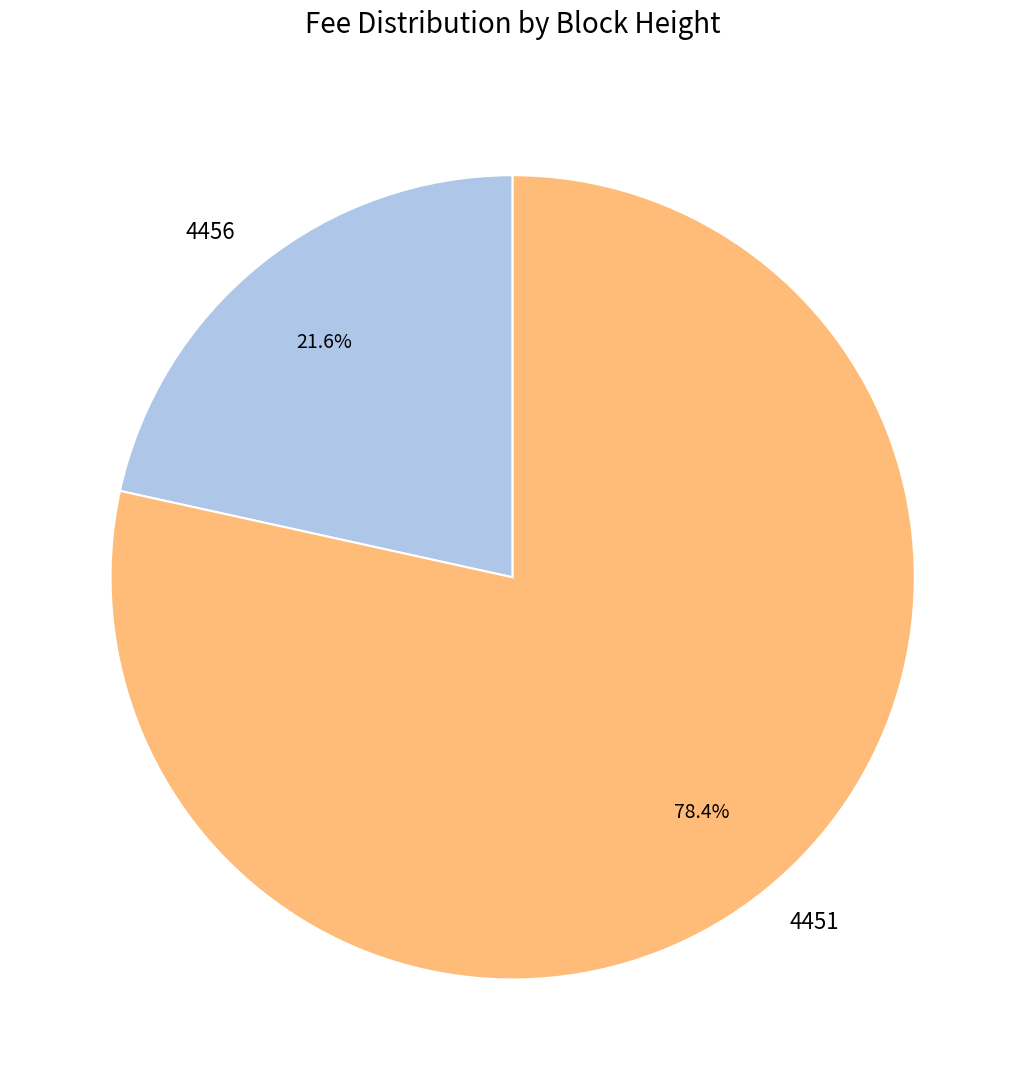

Rank the categories by value from highest to lowest.

4451, 4456